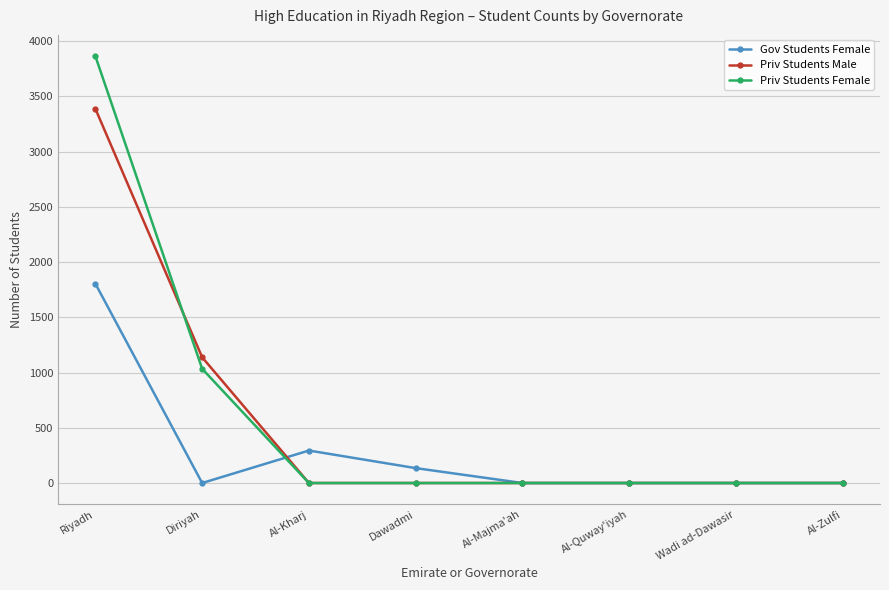

What are all the series names shown in the legend?

Gov Students Female, Priv Students Male, Priv Students Female